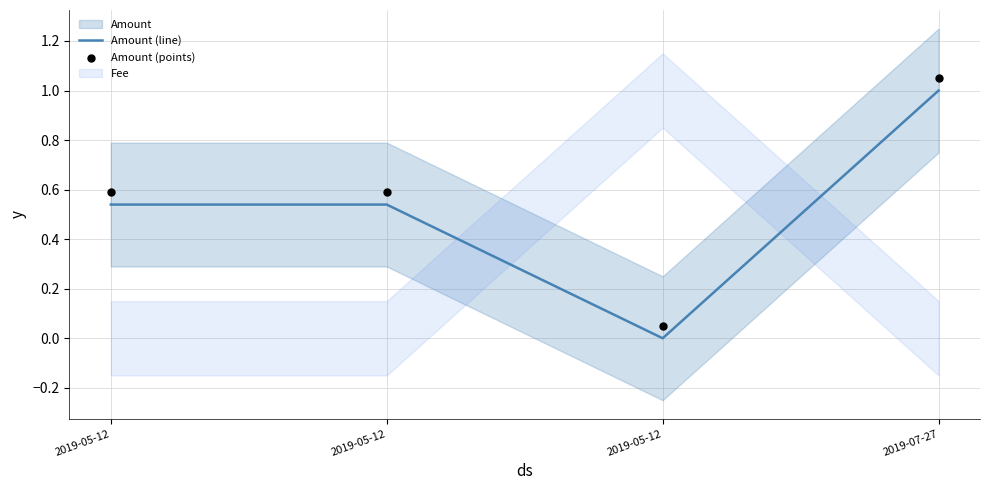

Which series has the widest spread of Y values?

Amount (line)